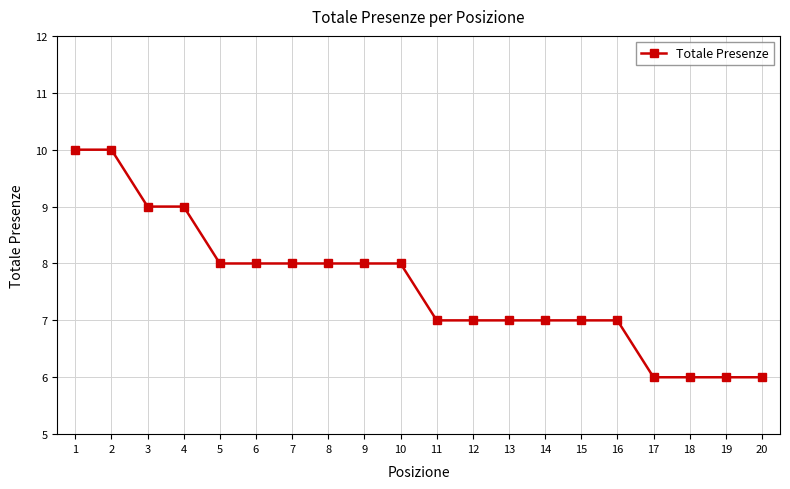

Read the value at 8.

8